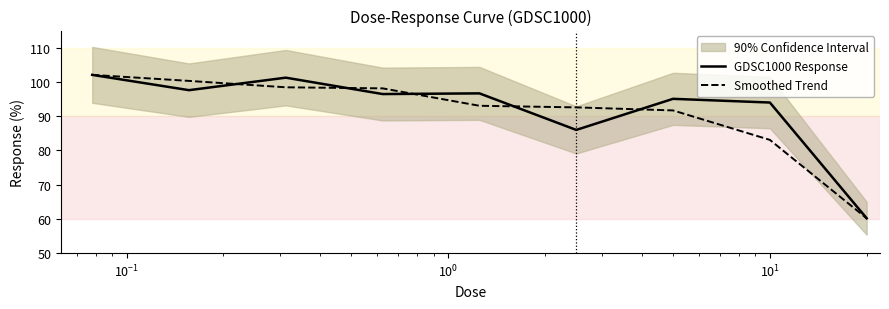

What is the lowest value of the GDSC1000 Response series?

60.2